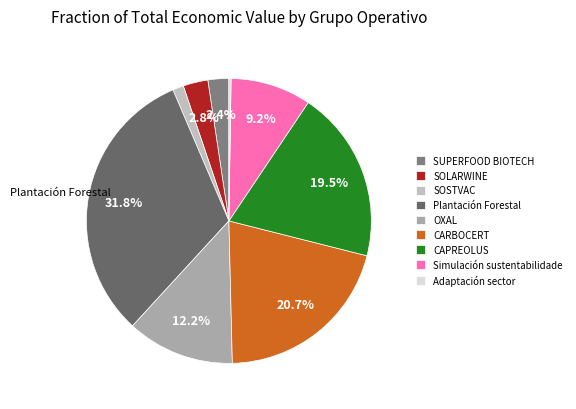

Is SUPERFOOD BIOTECH the majority of the pie?

No